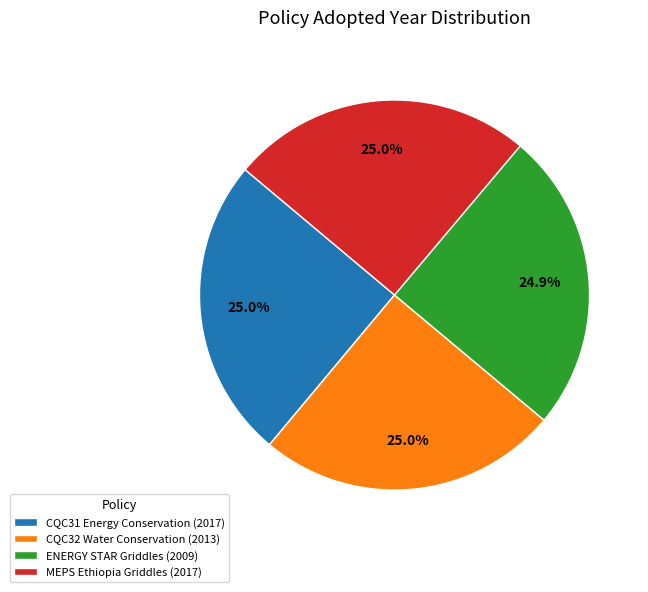

Approximately how many times larger is the value at CQC32 Water Conservation (2013) compared to MEPS Ethiopia Griddles (2017)?

1.0